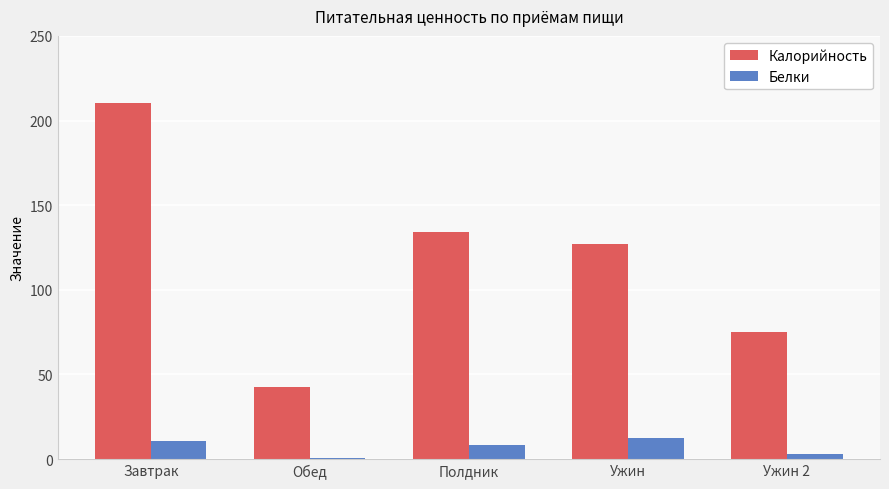

At which label does Калорийность reach its peak?

Завтрак